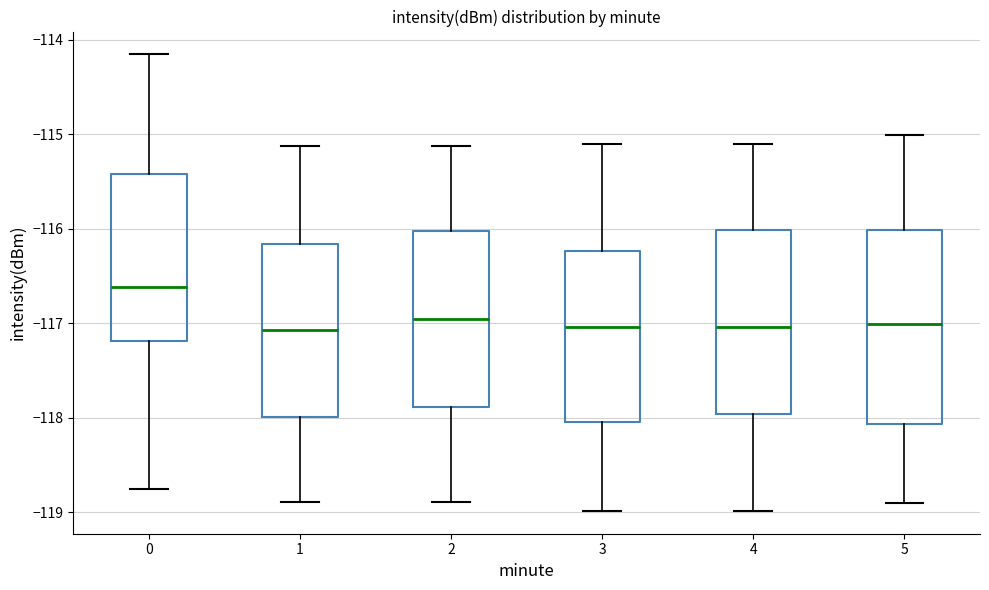

Reading left to right, transcribe this box plot: for each box, give where its median line is, the range the box spans, and where its two whiskers end, as read against the y-axis. The values are not printed on the chart, so give them approximately, as read against the axis.

0: median -116.6, box -117.2 to -115.4, whiskers -118.8 to -114.2
1: median -117.1, box -118.0 to -116.2, whiskers -118.9 to -115.1
2: median -117.0, box -117.9 to -116.0, whiskers -118.9 to -115.1
3: median -117.0, box -118.0 to -116.2, whiskers -119.0 to -115.1
4: median -117.0, box -118.0 to -116.0, whiskers -119.0 to -115.1
5: median -117.0, box -118.1 to -116.0, whiskers -118.9 to -115.0